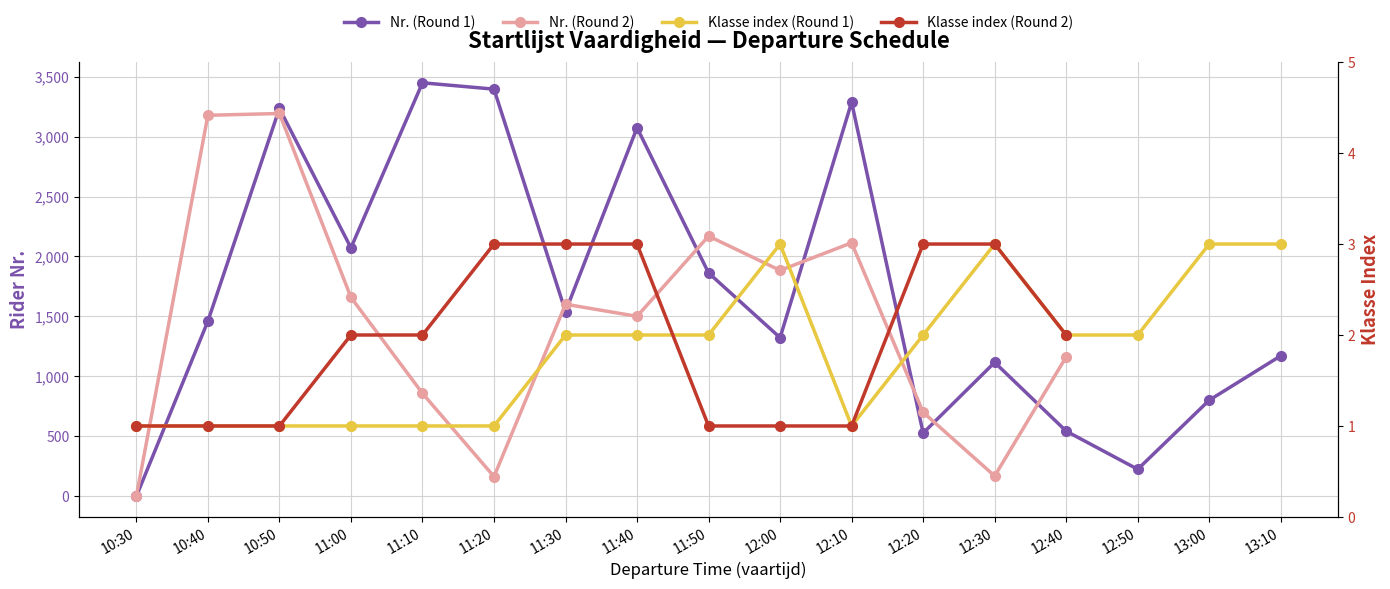

At how many categories does at least one series exceed 459?

15